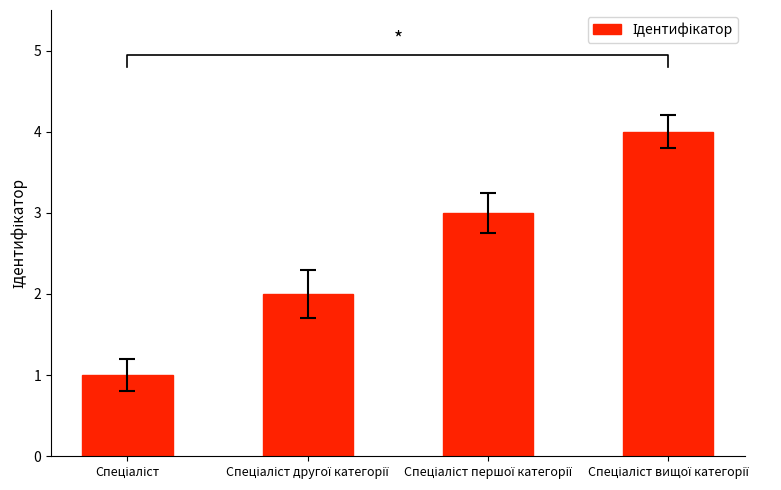

What is the difference between the second highest and second lowest values?

1